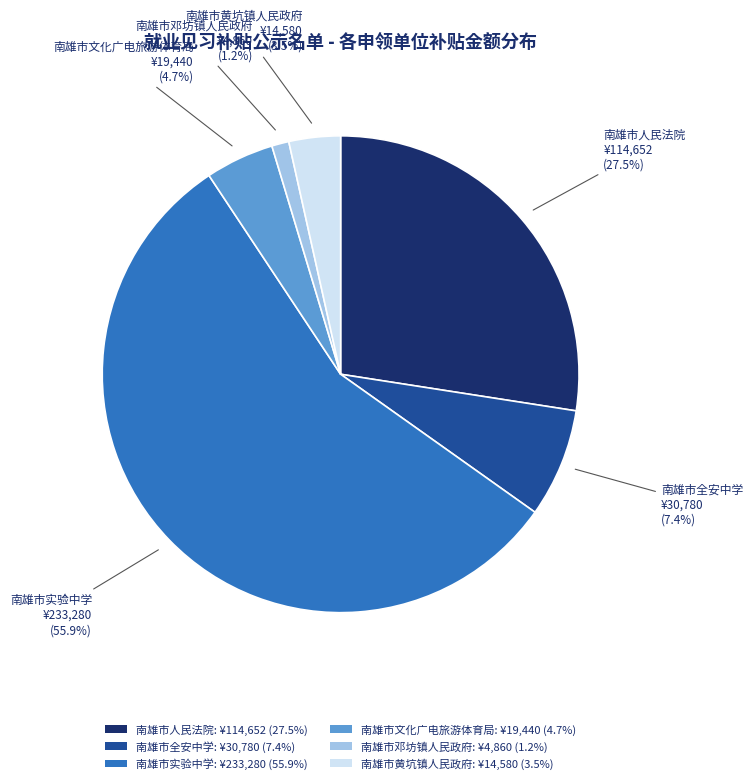

The 南雄市实验中学 slice represents 56% of the pie. True or false?

True